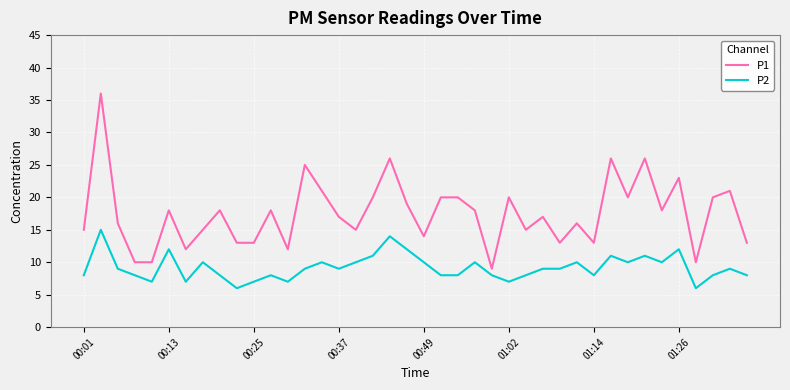

What is the greatest value displayed?

36